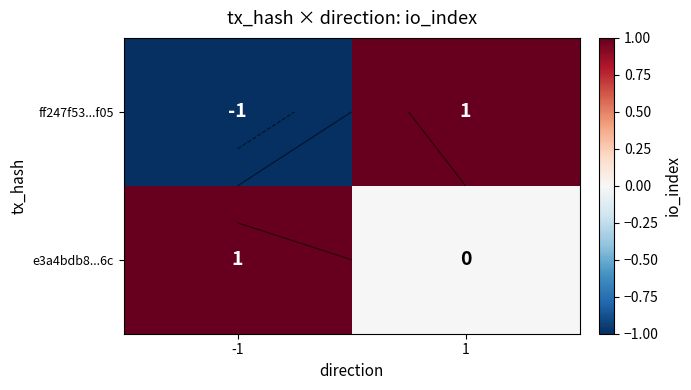

How many e3a4bdb8...6c values are between 0 and 1?

2